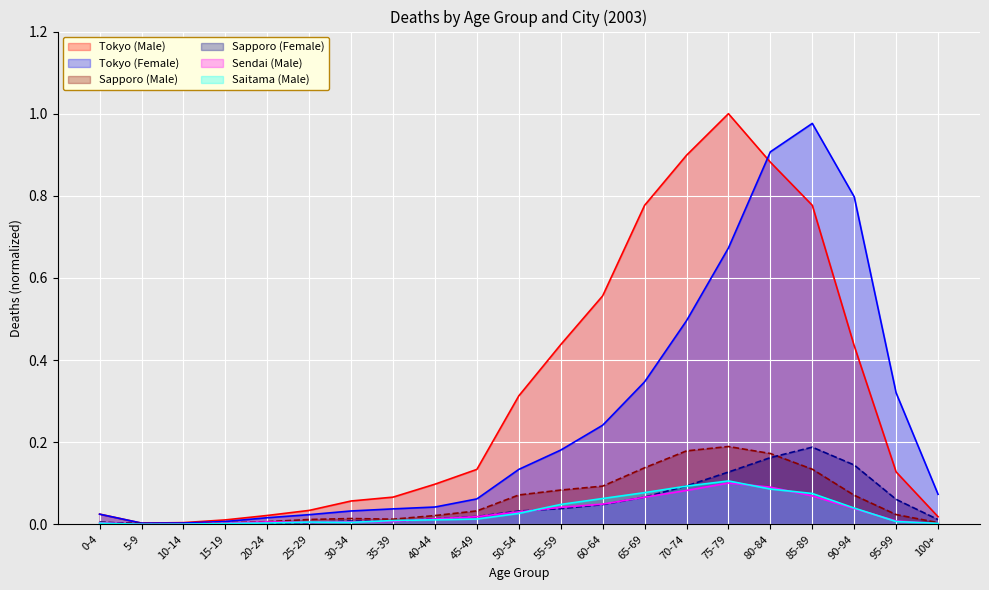

True or false: Tokyo (Male) has a value of 0.0 at 0-4.

True